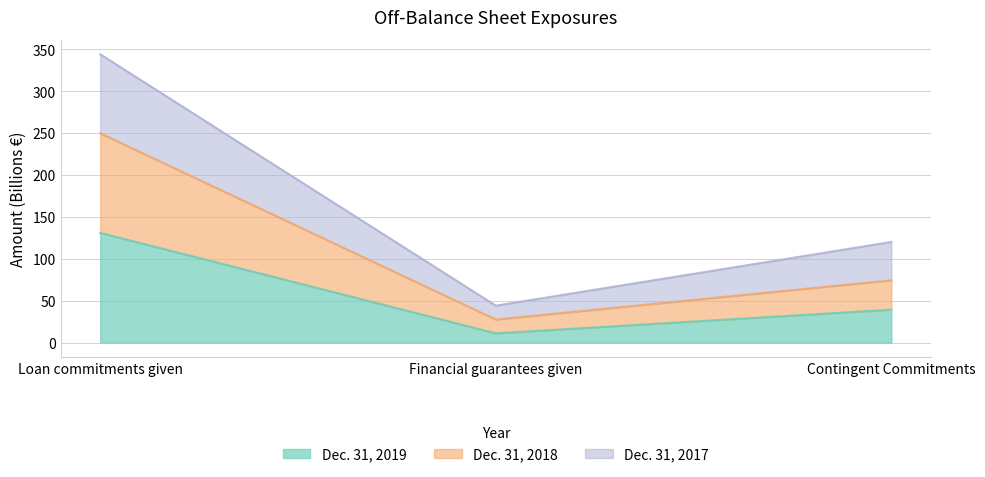

What is the difference between the maximum and second lowest values in the Dec. 31, 2018 series?

175.6